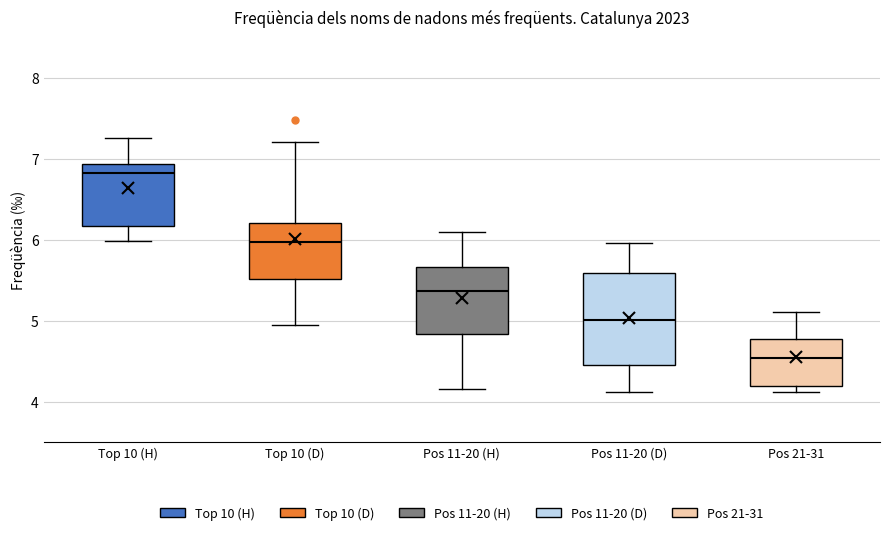

Comparing the boxes themselves (not the whiskers), which one is the tallest?

Pos 11-20 (D)